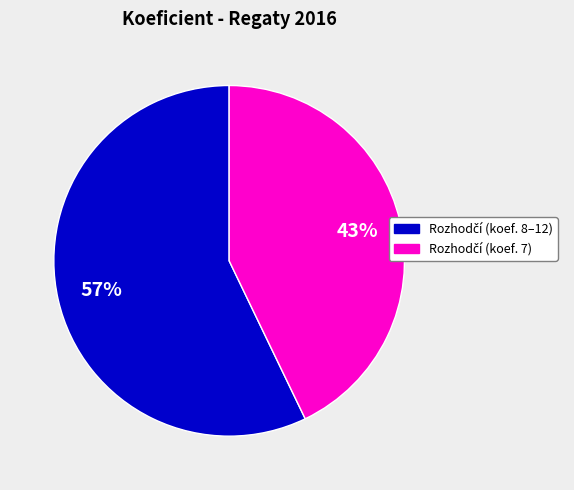

Does any single category account for the majority?

Yes